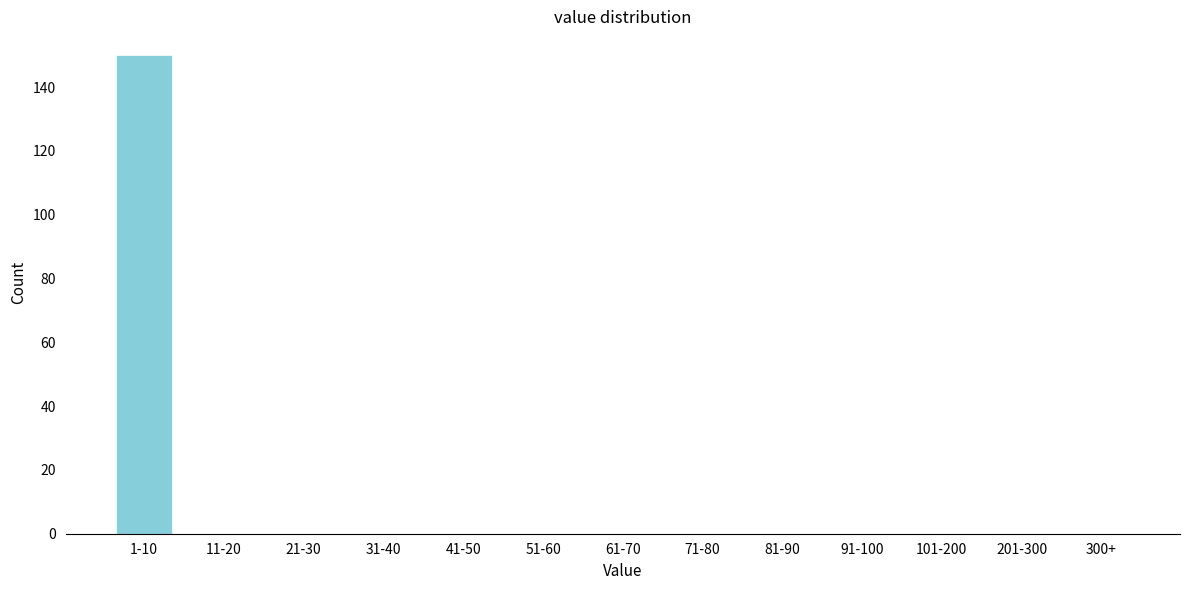

Reading right to left, extract all data points from this chart.

300+=0	201-300=0	101-200=0	91-100=0	81-90=0	71-80=0	61-70=0	51-60=0	41-50=0	31-40=0	21-30=0	11-20=0	1-10=150